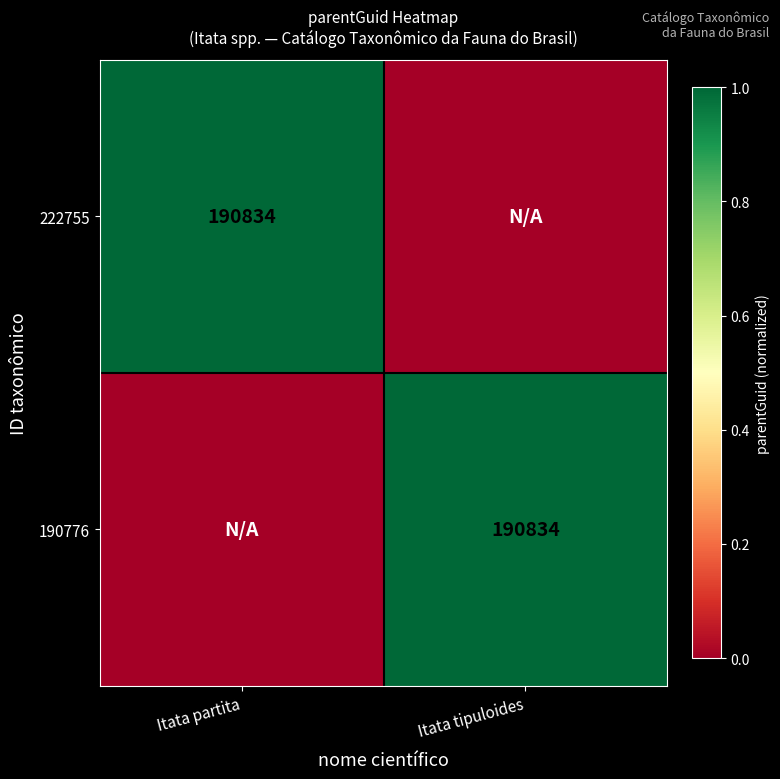

The value of 222755 at Itata partita is 92288. True or false?

False